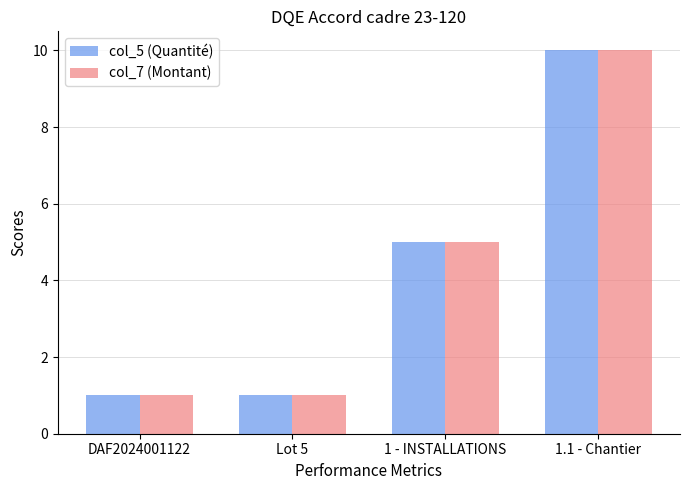

What value does the col_5 (Quantité) series have at 1 - INSTALLATIONS?

5